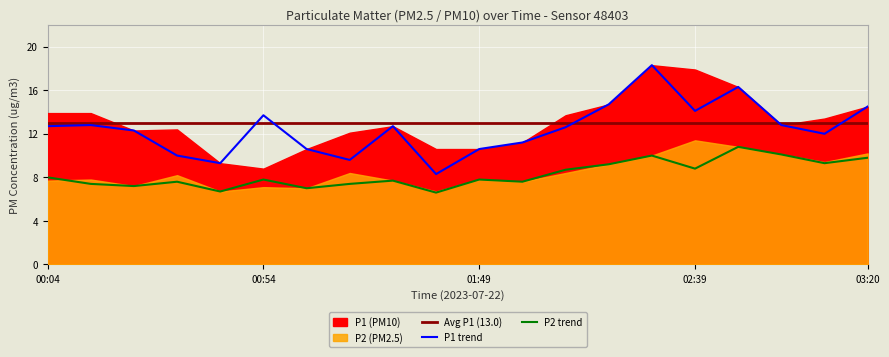

True or false: P1_smooth has a value of 3.3 at 02:49.

False